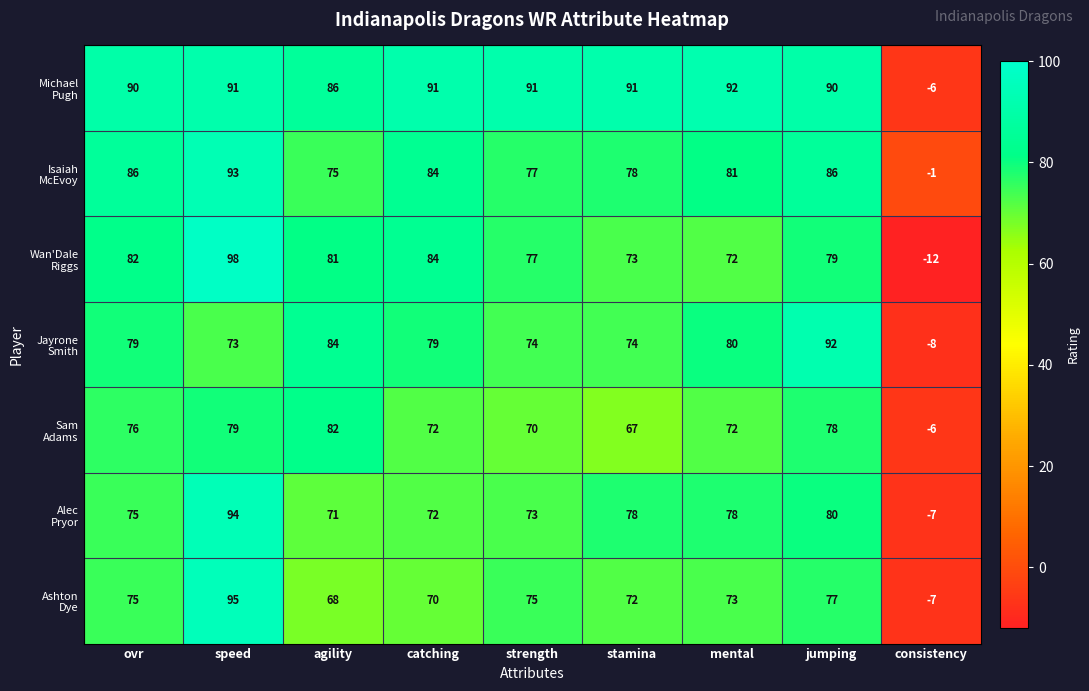

What is the spread (max minus min) of values at mental?

20